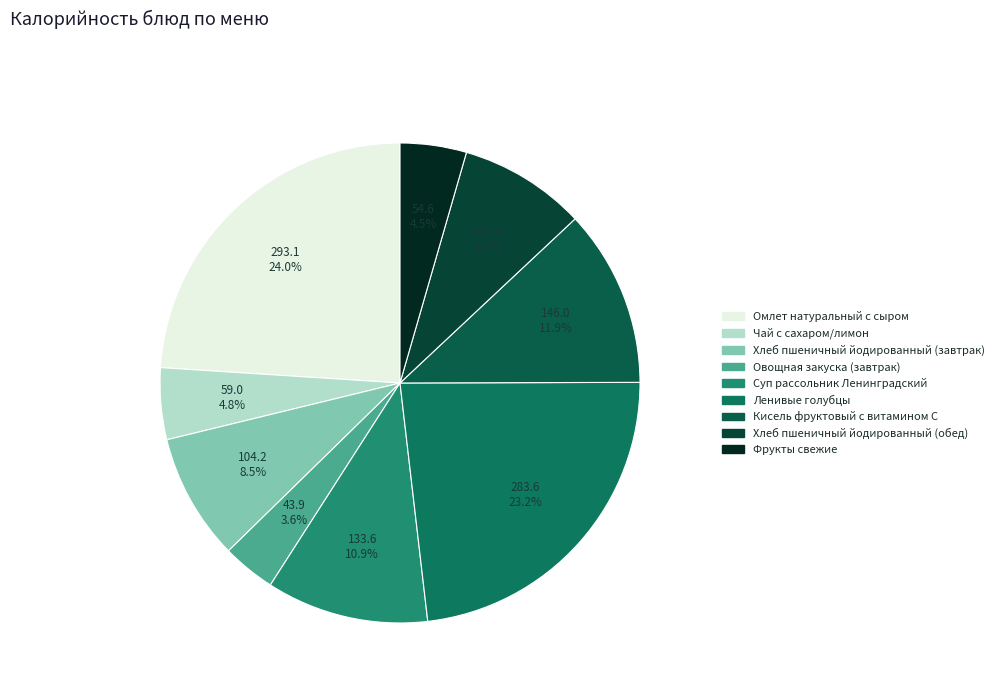

To the nearest percent, what is the difference between the largest and smallest slice percentages?

20%